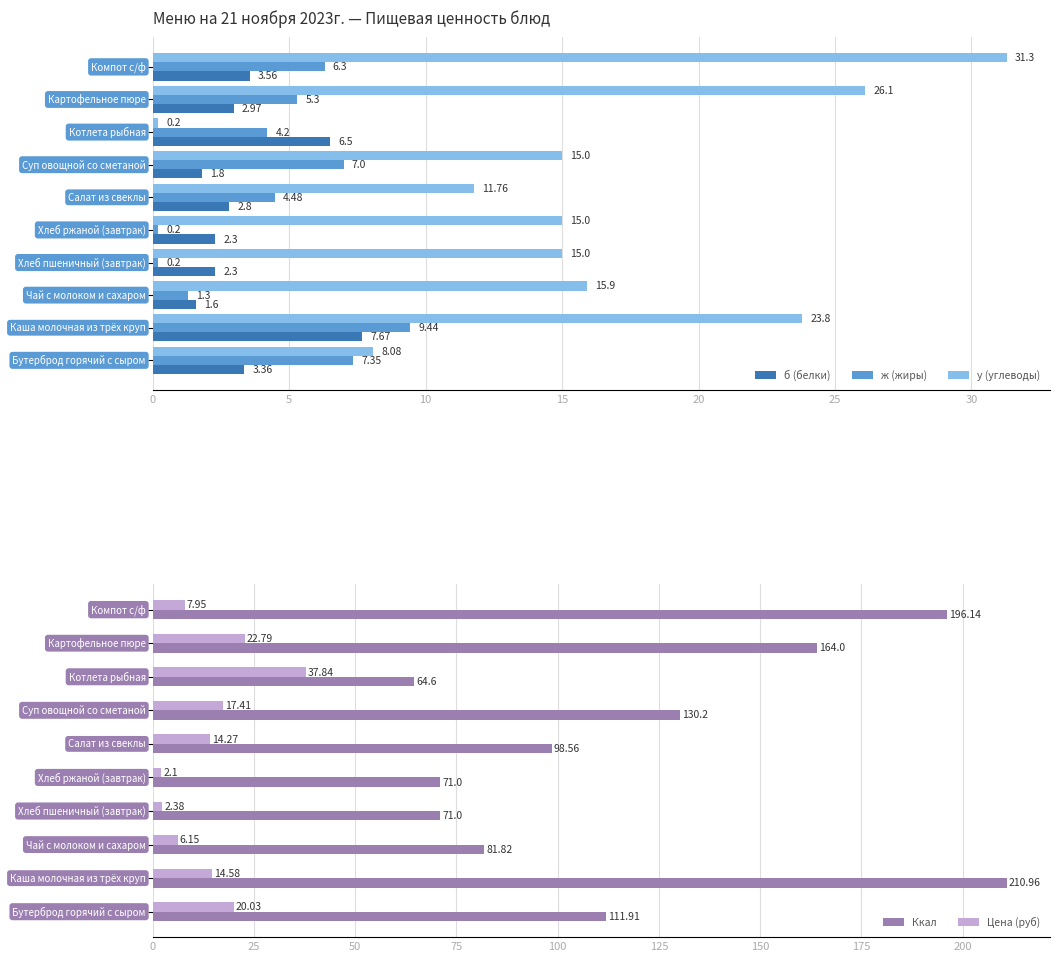

What is the average value of the ж (жиры) series?

4.6